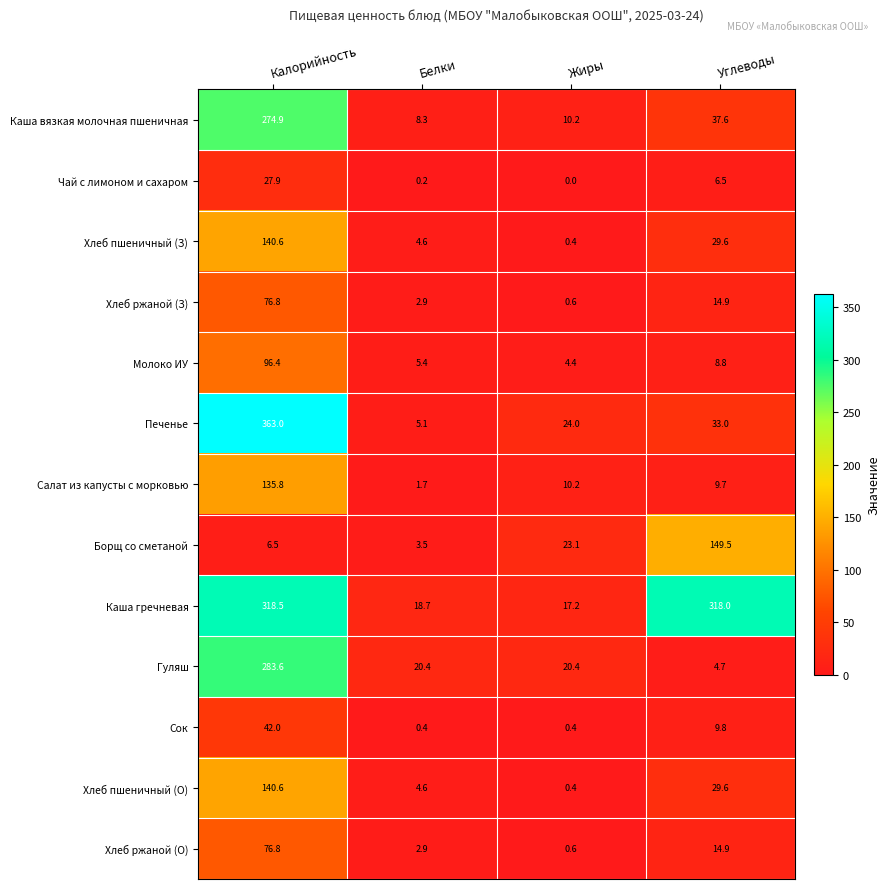

At which category is the sum across all series the highest?

Калорийность